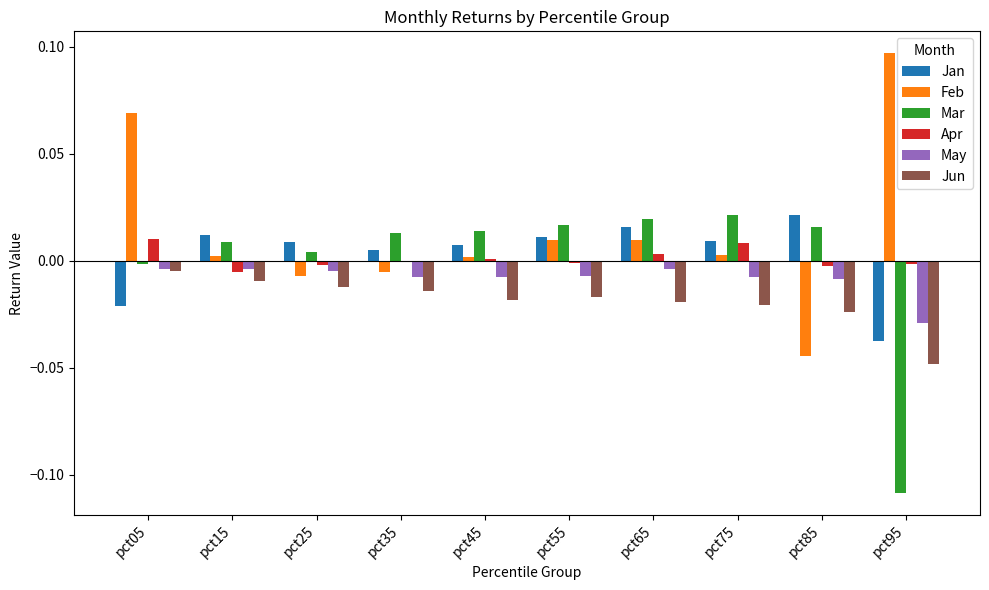

The Jan series shows -0.1 at pct95. True or false?

False